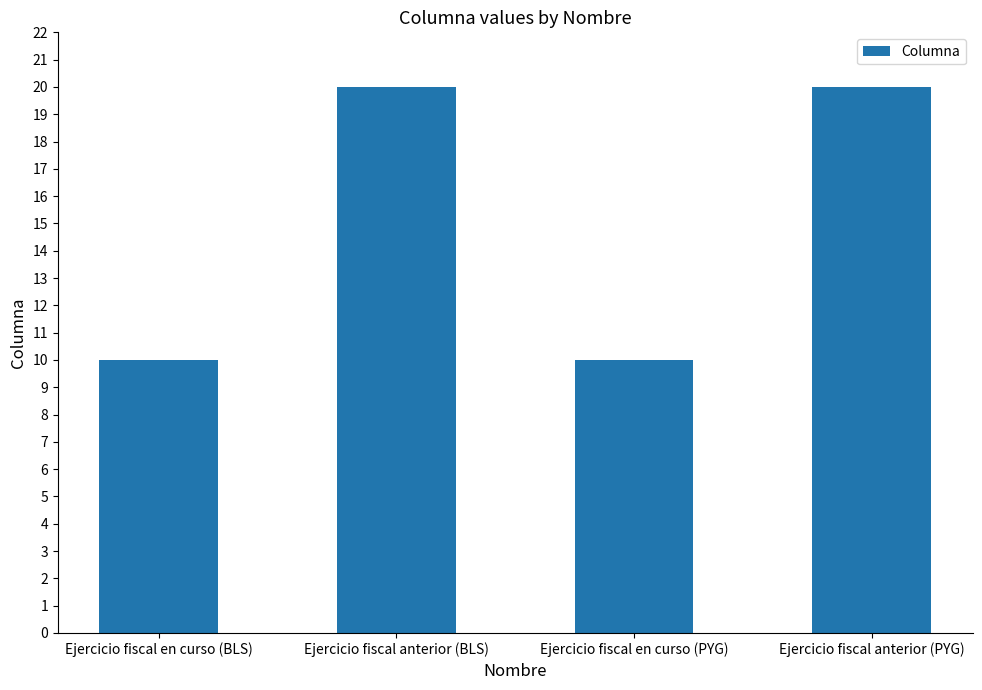

The value at Ejercicio fiscal anterior (BLS) is 20. True or false?

True